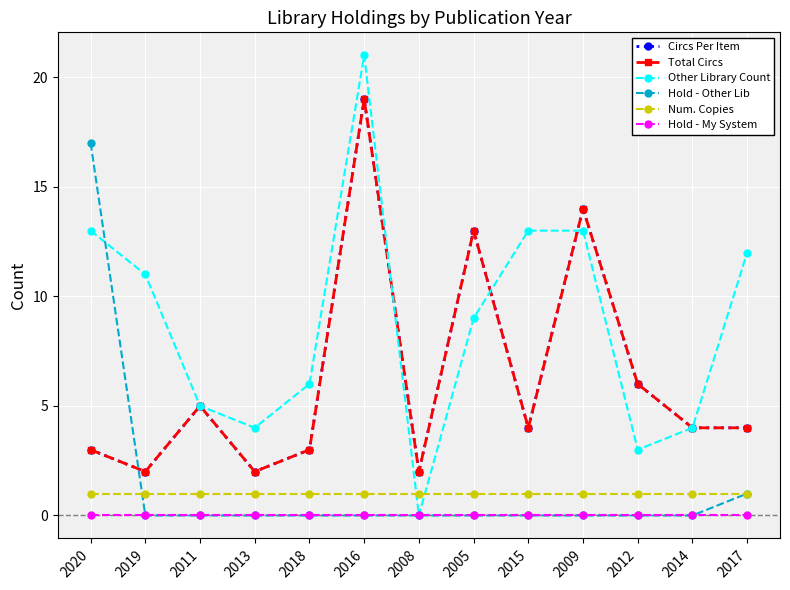

Is this an area chart (filled region under the line)?

No